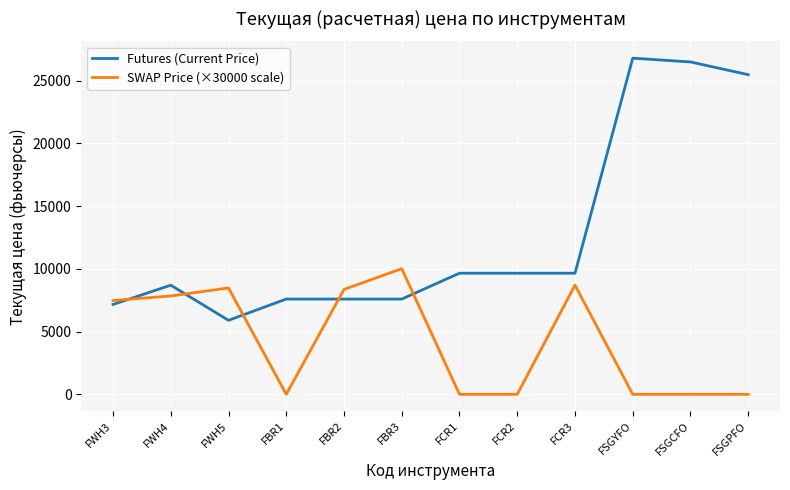

What are all the series names shown in the legend?

Futures (Current Price), SWAP Price (×30000 scale)